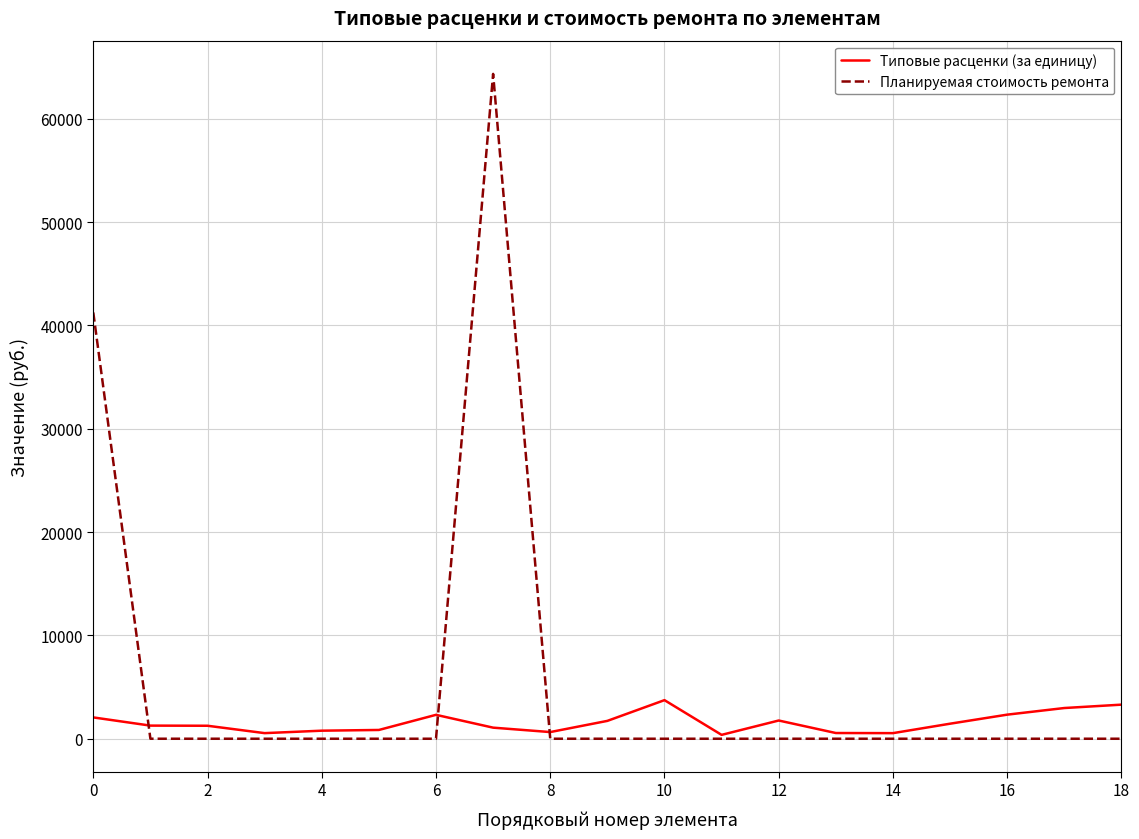

Rank the series by their average value, from highest to lowest.

Планируемая стоимость ремонта, Типовые расценки (за единицу)